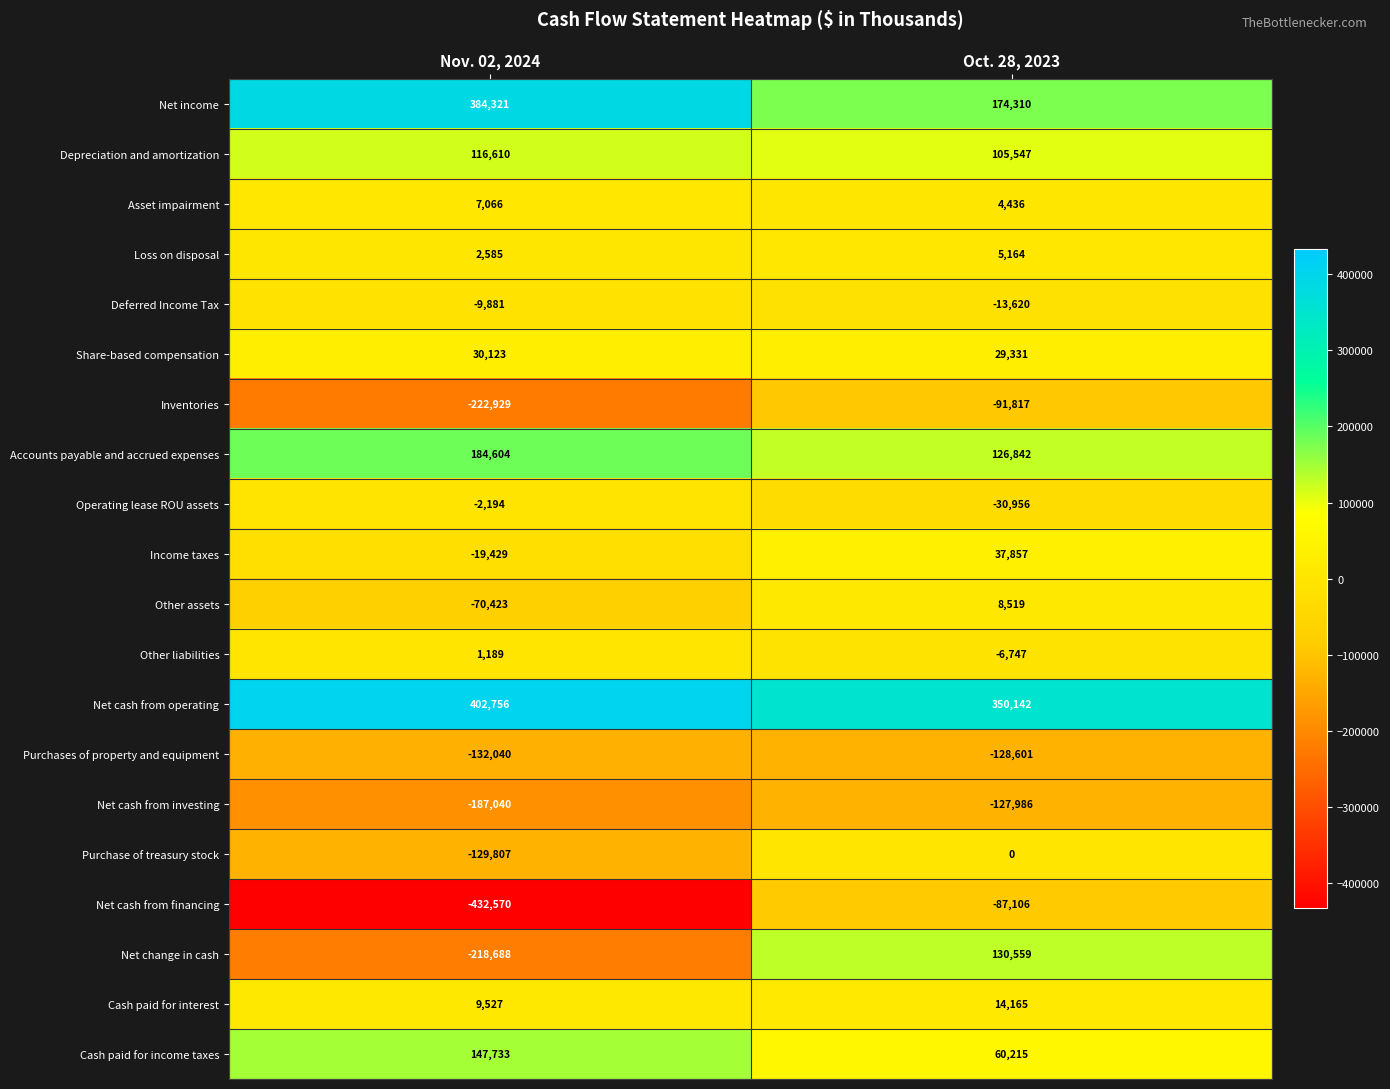

What is the approximate value of Income taxes at Oct. 28, 2023, to the nearest 100?

37900